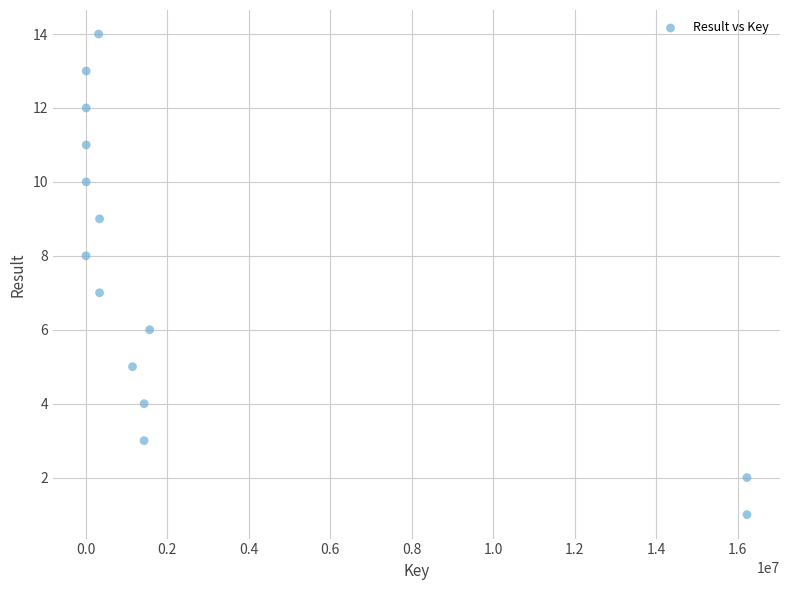

What is the range of X values (max minus min)?

16220722